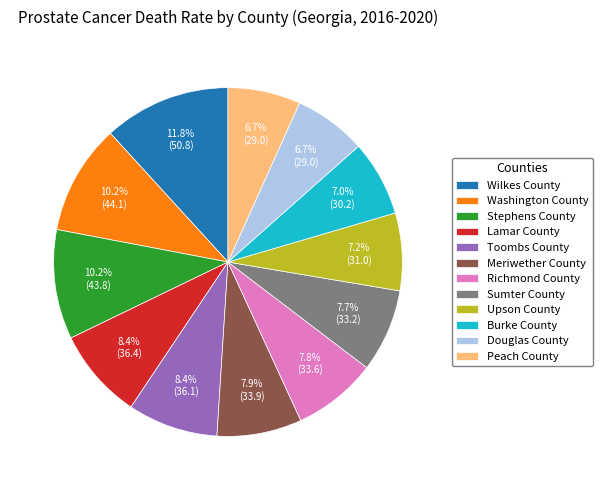

True or false: Peach County accounts for 7% of the total.

True